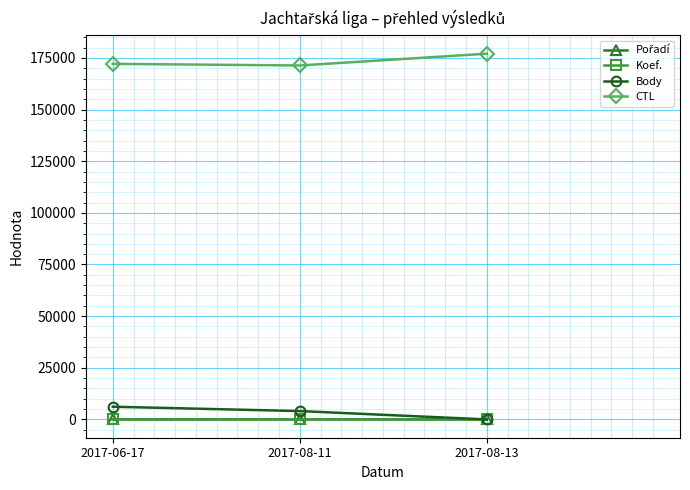

What is the greatest value displayed?

177032